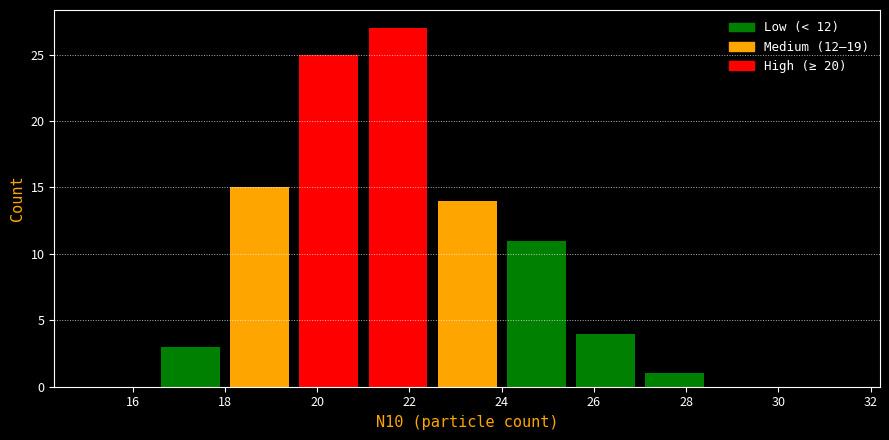

Reading left to right, transcribe this chart: for each bar, give the range it covers on the x-axis and its height. Neither the bar edges nor the heights are printed on the chart, so give them approximately, as read against the axes.

15.0 to 16.5: 0
16.5 to 18.0: 3
18.0 to 19.5: 15
19.5 to 21.0: 25
21.0 to 22.5: 27
22.5 to 24.0: 14
24.0 to 25.5: 11
25.5 to 27.0: 4
27.0 to 28.5: 1
28.5 to 30.0: 0
30.0 to 31.5: 0